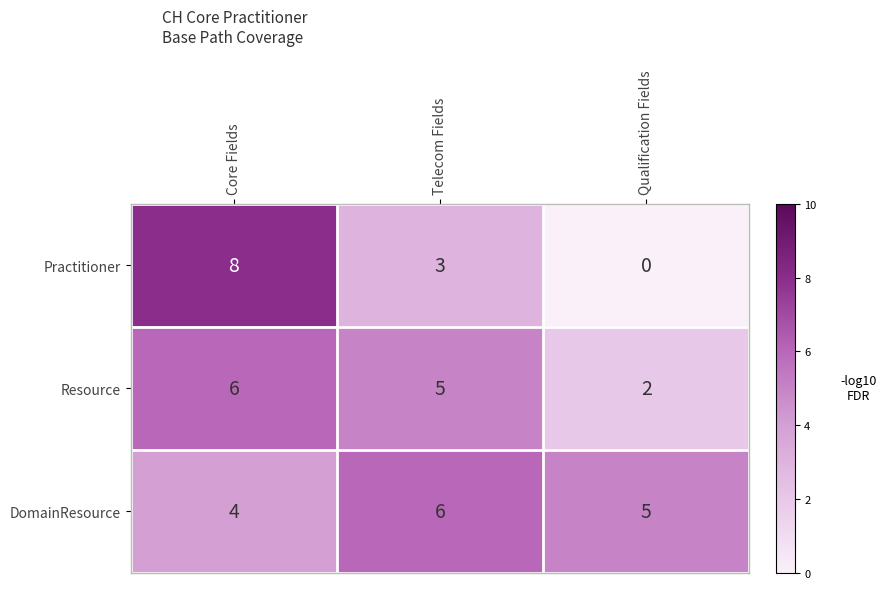

Is it true that Resource equals 6 at Core Fields?

True